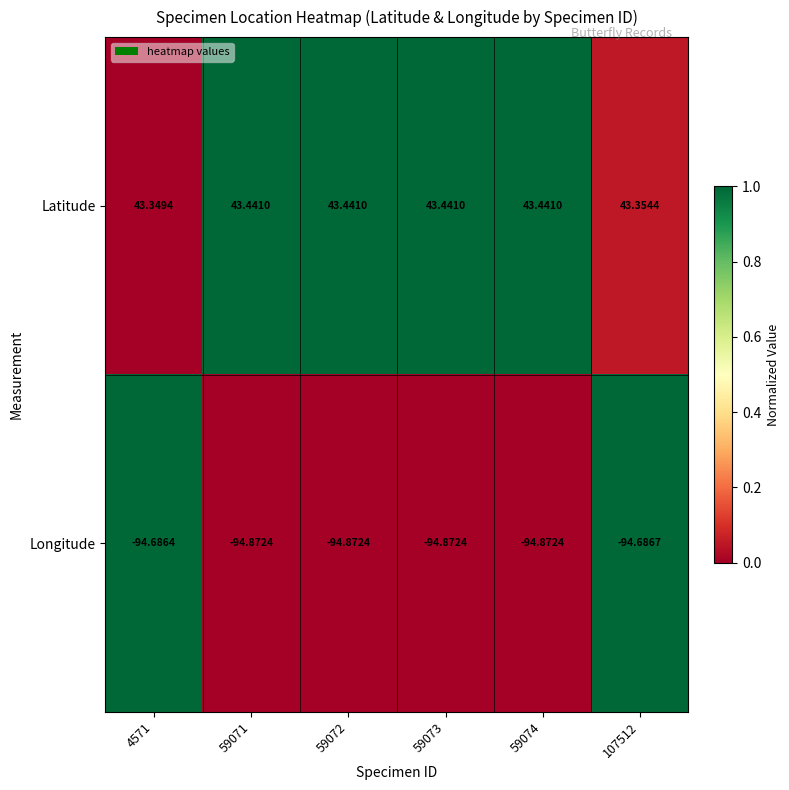

Which series has the widest spread of values?

Longitude